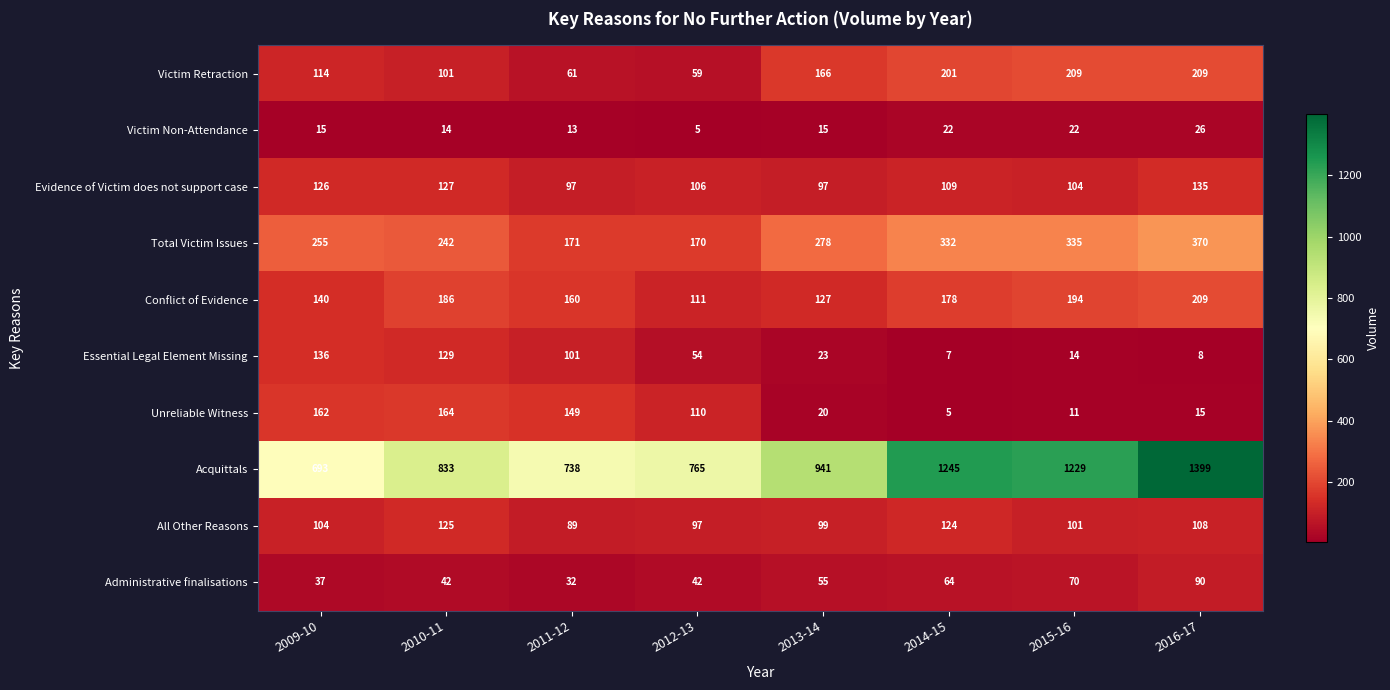

What is the smallest value displayed?

5